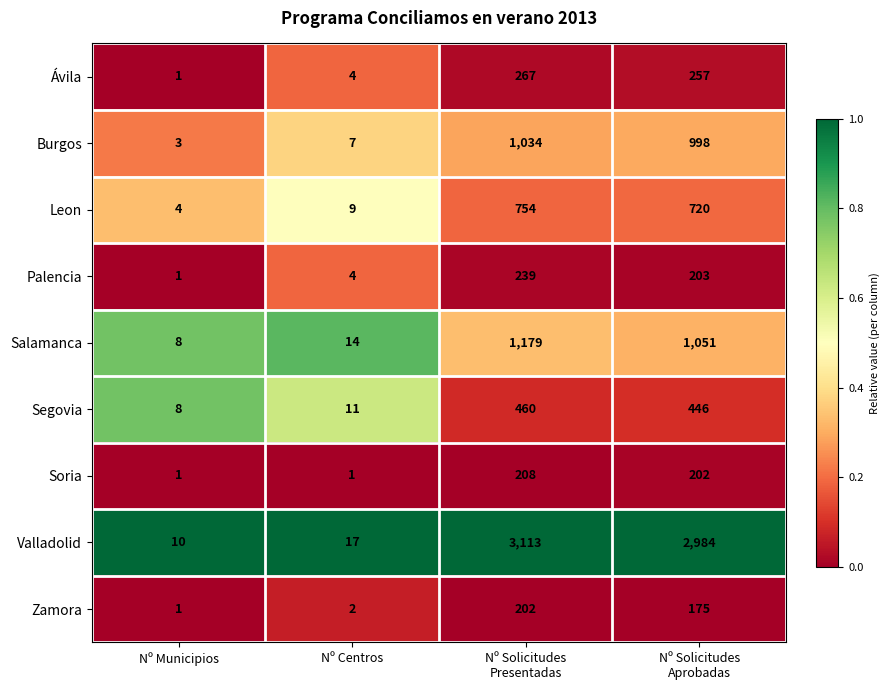

What is the maximum value shown in the chart?

3113